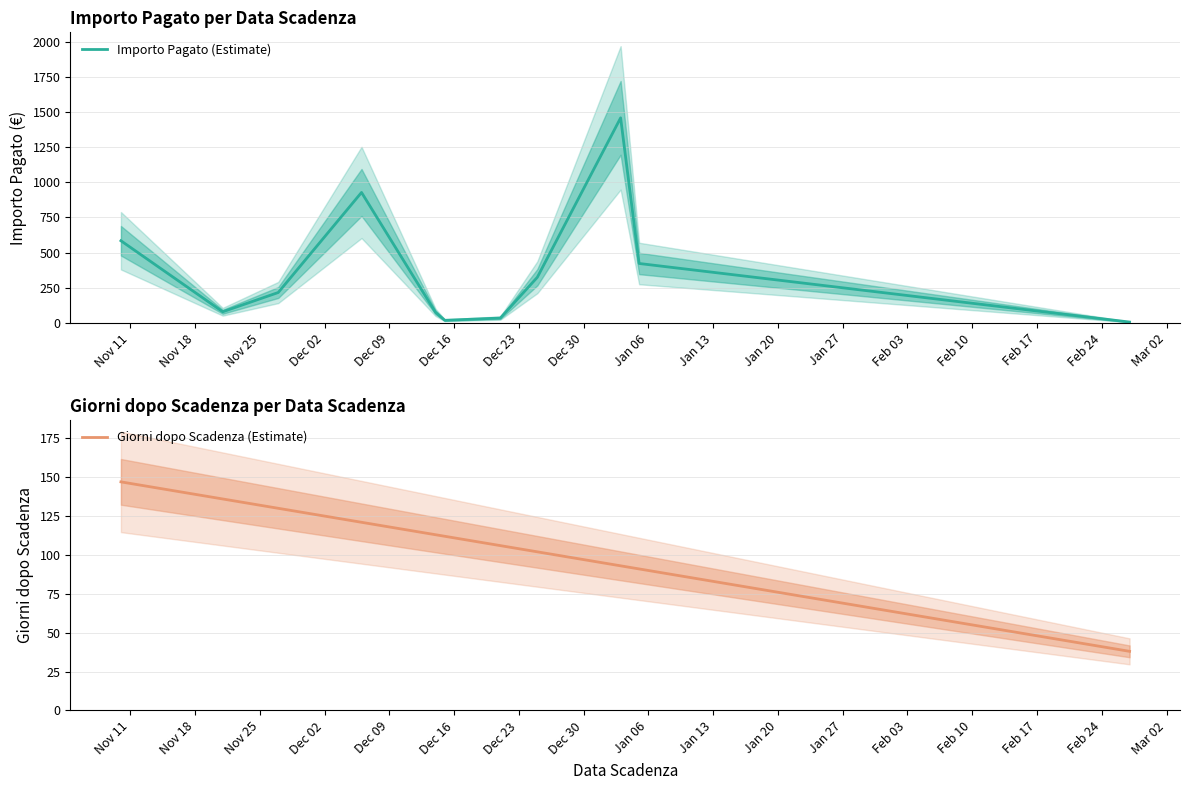

What is the sum of the Giorni dopo Scadenza (Estimate) values at Dec 09 and Nov 11?

260.0